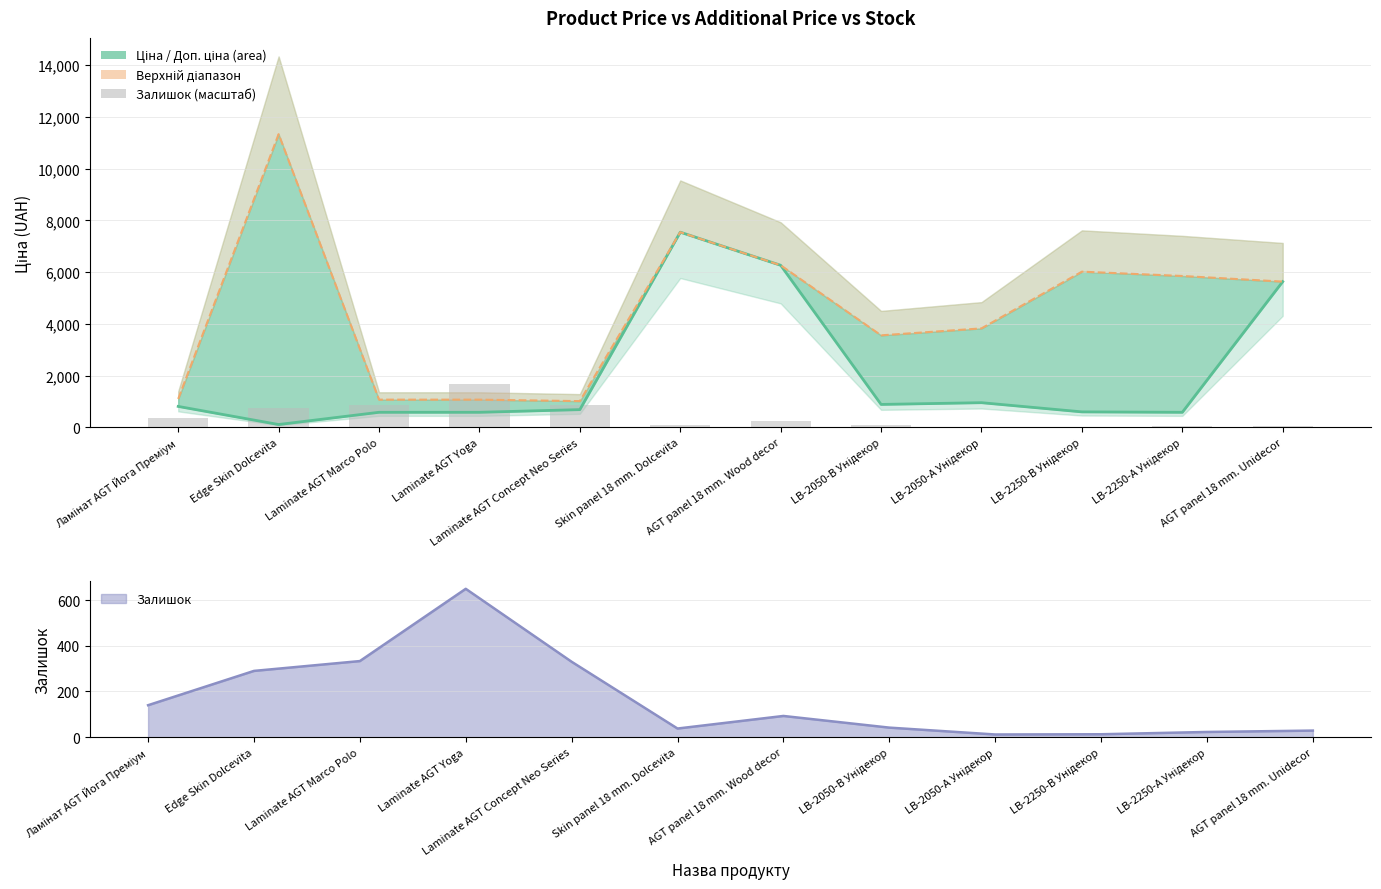

Is the value of Залишок (scaled) at Skin panel 18 mm. Dolcevita greater than the value of Ціна at Edge Skin Dolcevita?

No